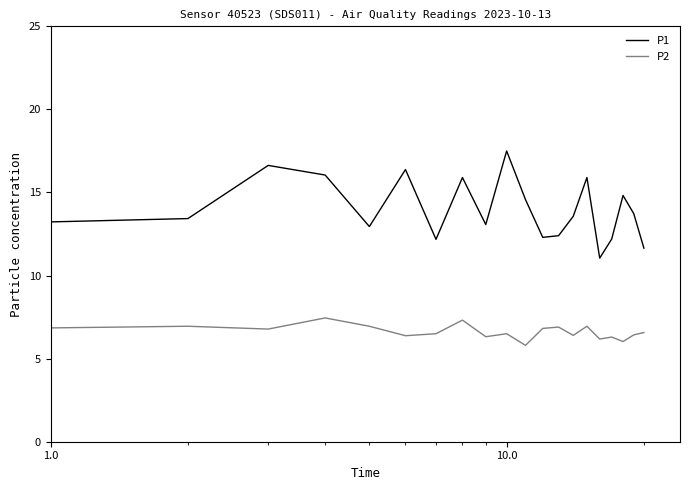

Which series has the widest spread of values?

P1